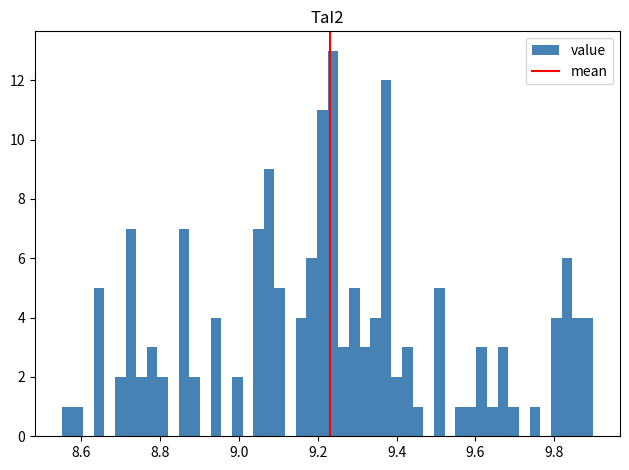

Read against the x-axis, roughly where is the centre of the tallest bar?

9.24